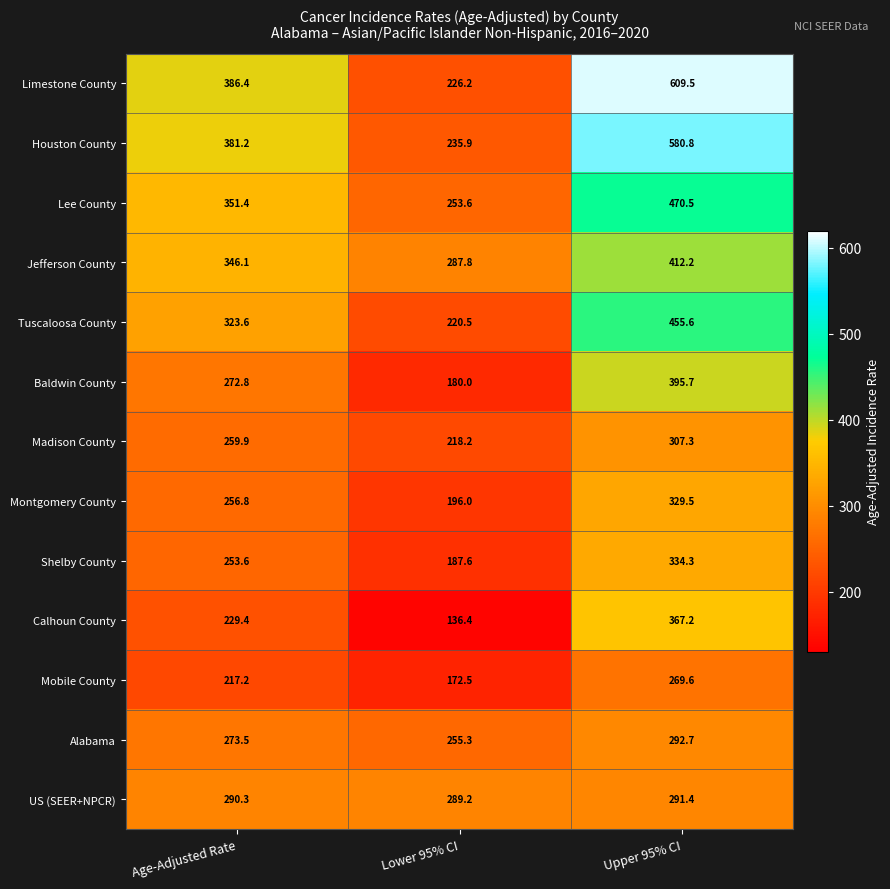

What is the average value of the Baldwin County series?

282.8